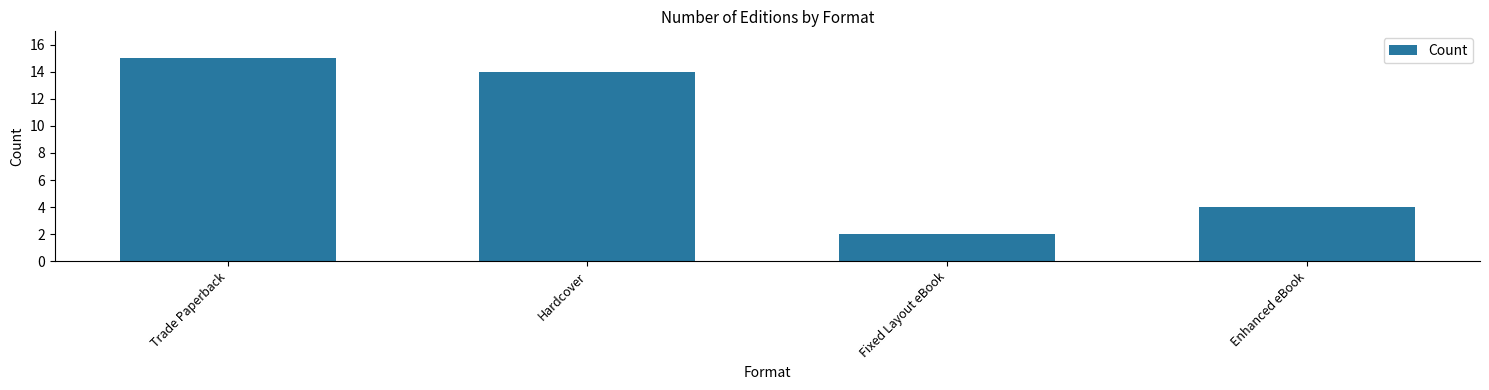

How many series are shown in this chart?

1